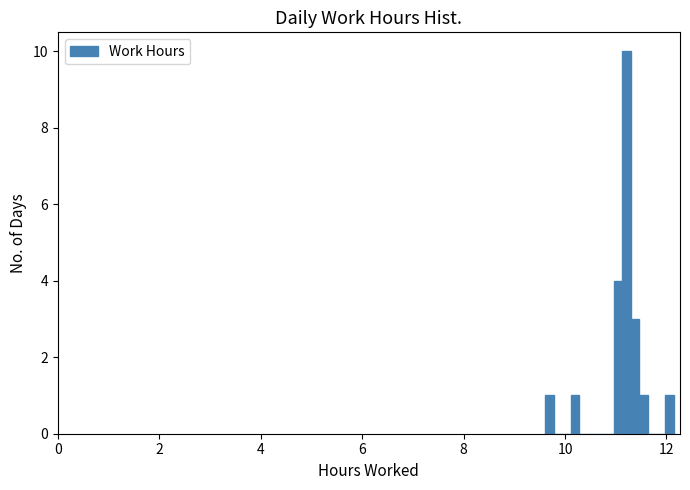

Around what value on the x-axis is the tallest bar? Give the approximate position of its centre, as read against the axis.

11.2